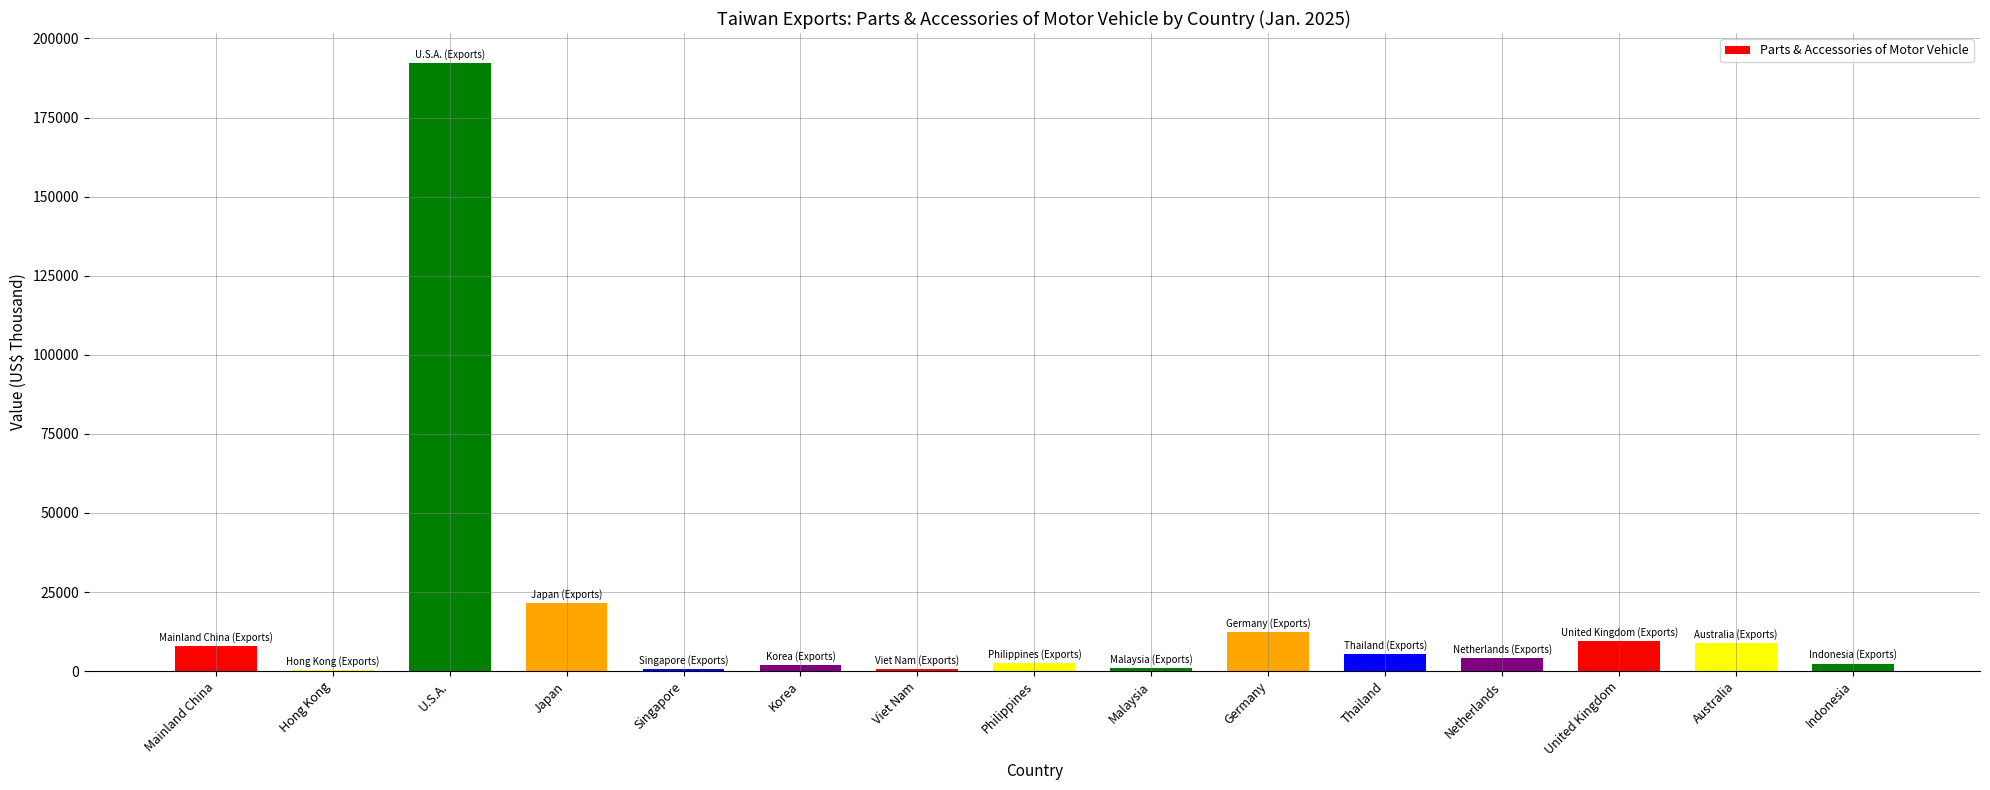

How many categories are shown in the chart?

15